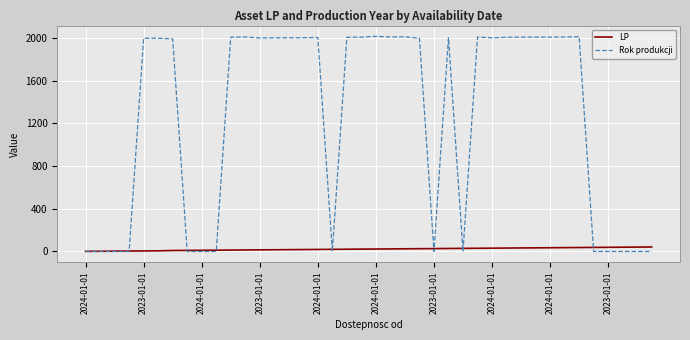

Does the chart have visible grid lines?

Yes